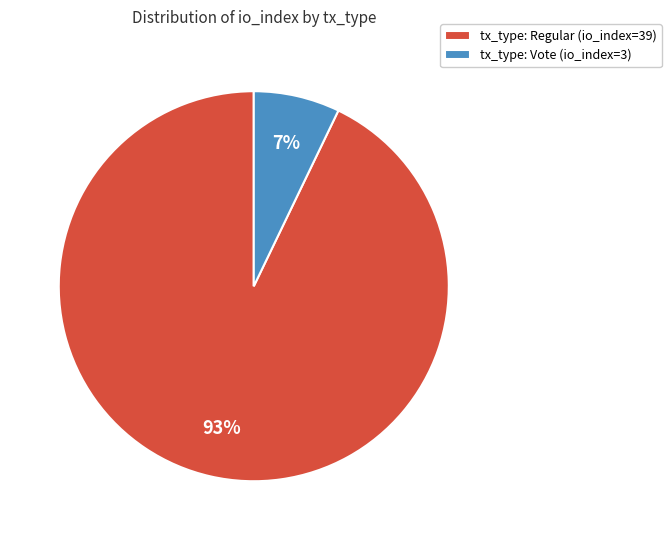

Approximately how many times larger is the value at tx_type: Vote (io_index=3) compared to tx_type: Regular (io_index=39)?

0.1